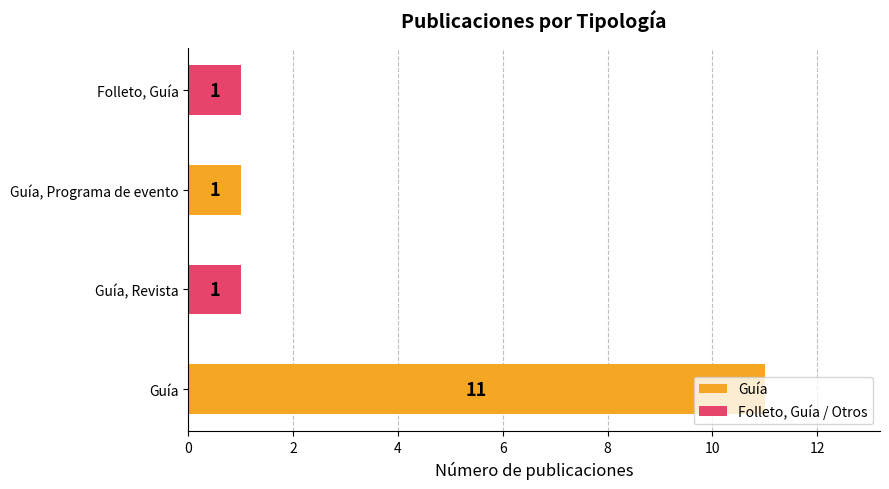

Count the values in the range 1 to 11.

4